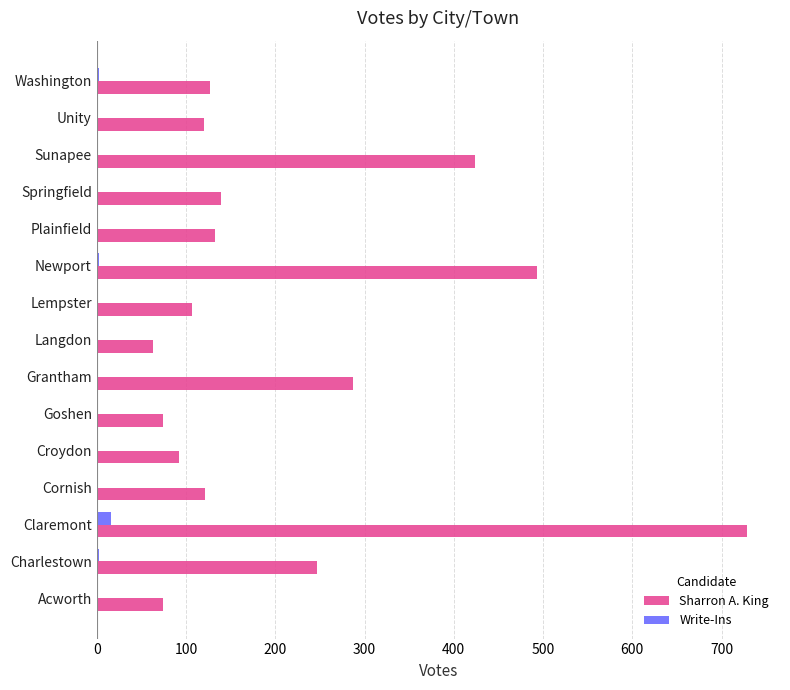

At which category is the sum across all series the highest?

Claremont